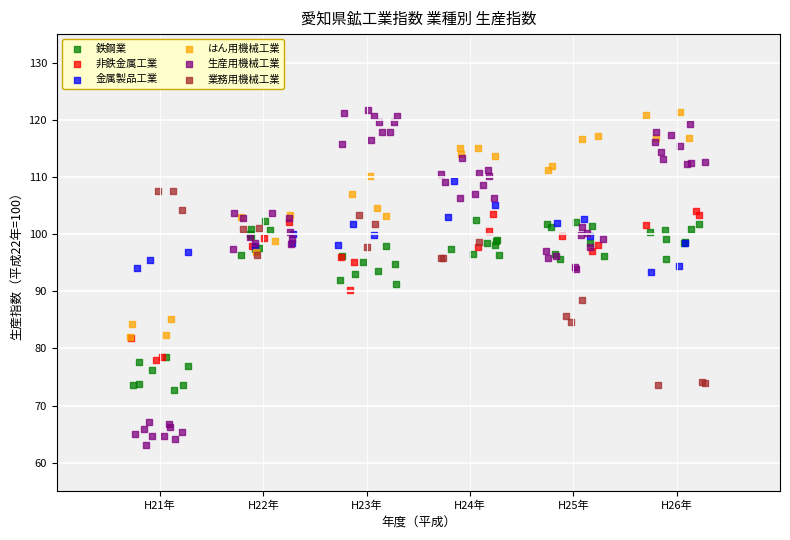

What are all the series names shown in the legend?

鉄鋼業, 非鉄金属工業, 金属製品工業, はん用機械工業, 生産用機械工業, 業務用機械工業